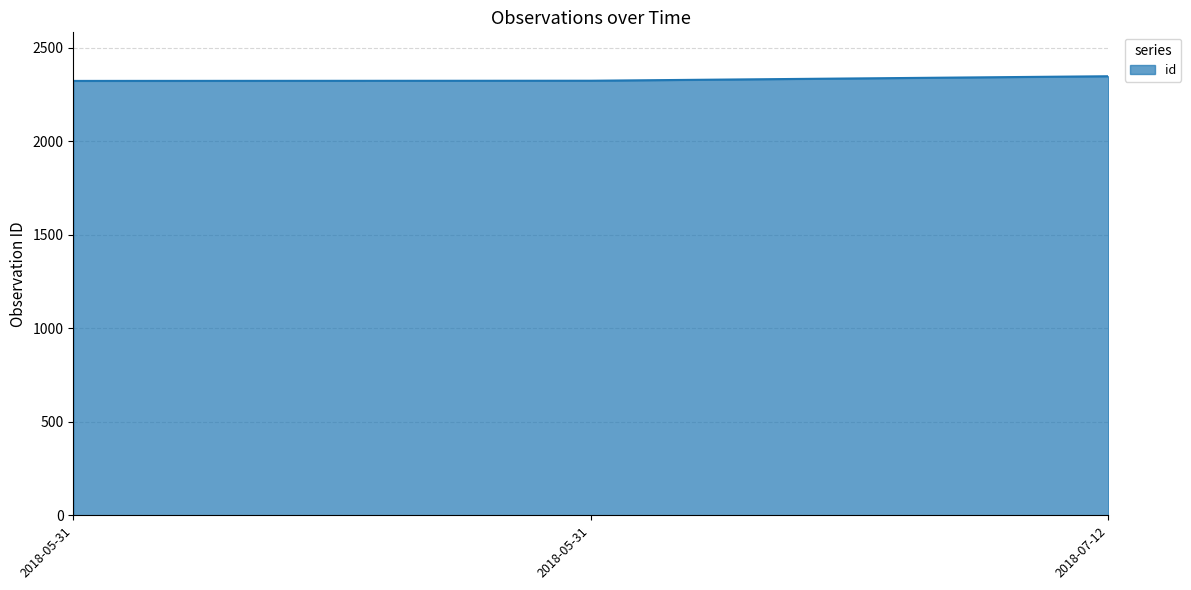

Does the chart have visible grid lines?

Yes